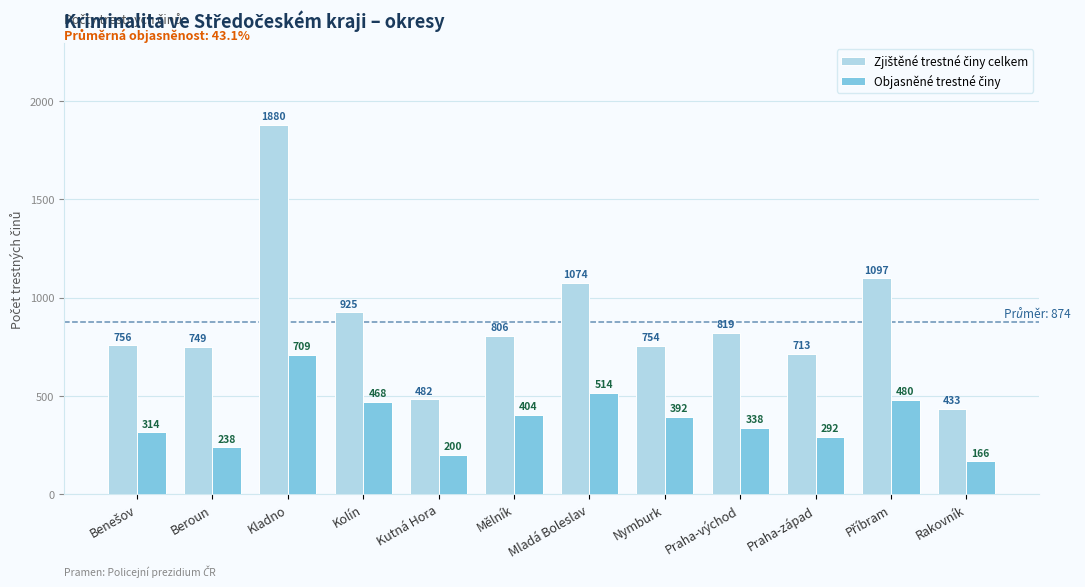

What is the maximum value shown in the chart?

1880